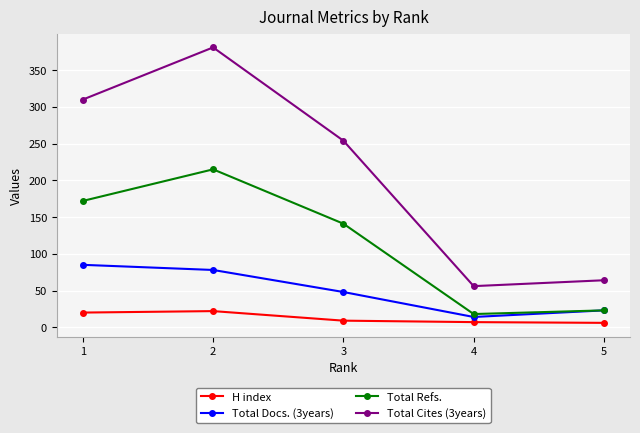

Count the number of data series in this chart.

4